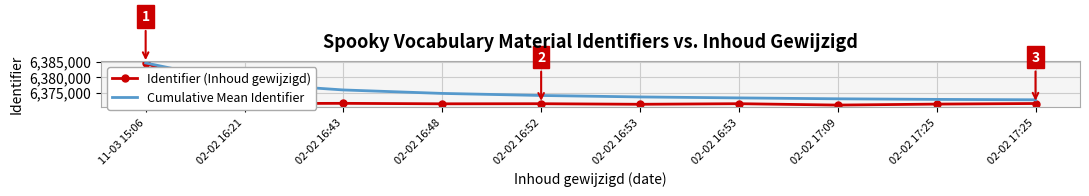

What is the label of the 7th point from the right?

02-02 16:48